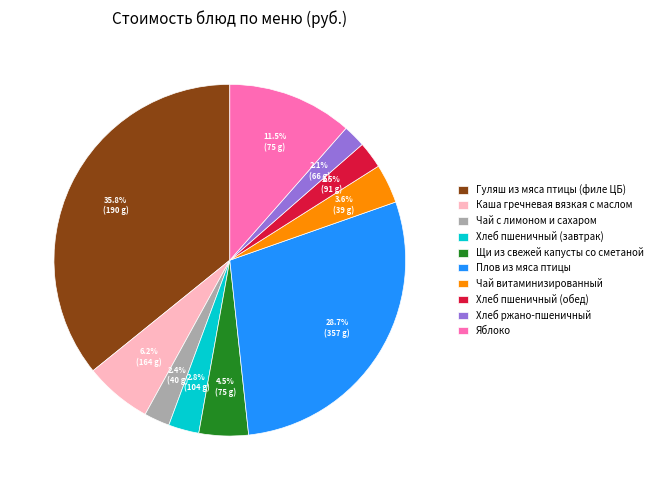

What is the ratio of the value at Гуляш из мяса птицы (филе ЦБ) to the value at Яблоко?

3.1